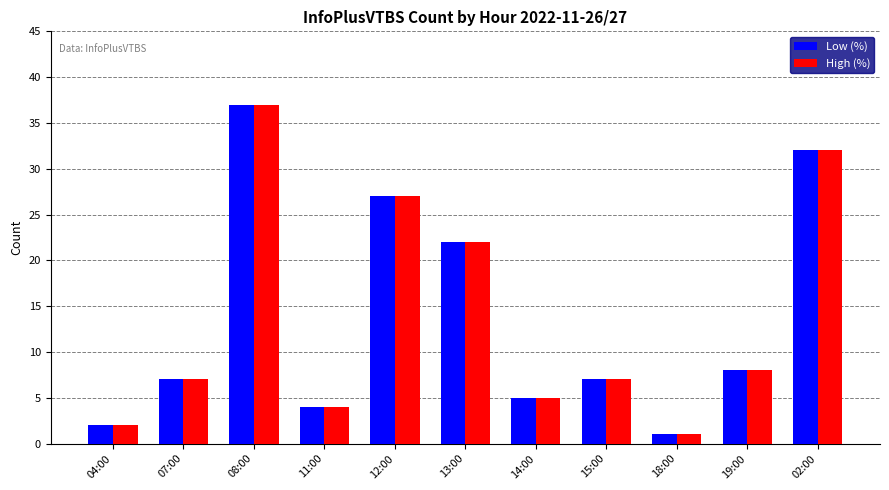

Reading left to right, transcribe all the data shown in this chart.

Low (%): 04:00=2	07:00=7	08:00=37	11:00=4	12:00=27	13:00=22	14:00=5	15:00=7	18:00=1	19:00=8	02:00=32
High (%): 04:00=2	07:00=7	08:00=37	11:00=4	12:00=27	13:00=22	14:00=5	15:00=7	18:00=1	19:00=8	02:00=32